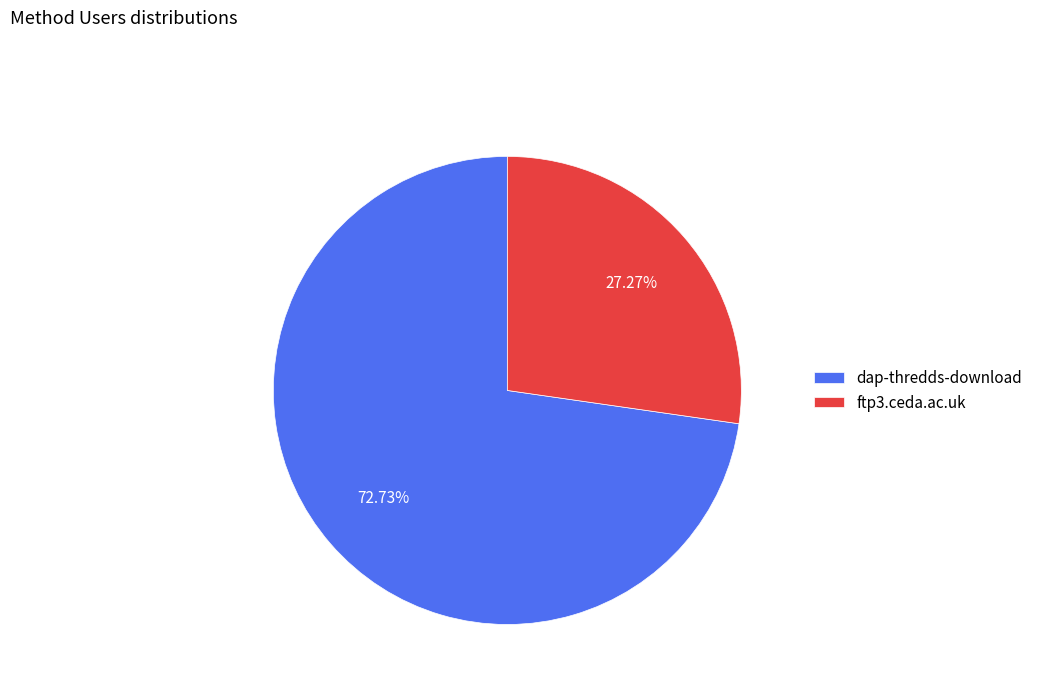

To the nearest percent, what is the difference between the largest and smallest slice percentages?

45%